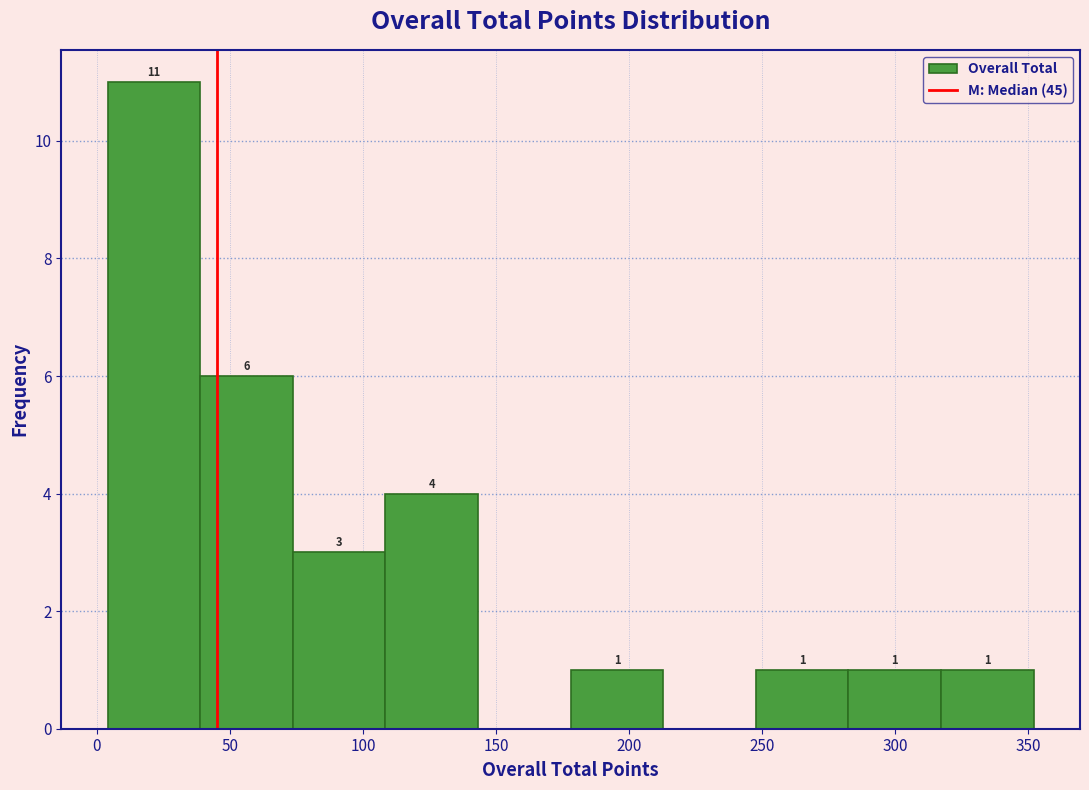

Which range on the x-axis has the tallest bar?

5 to 40